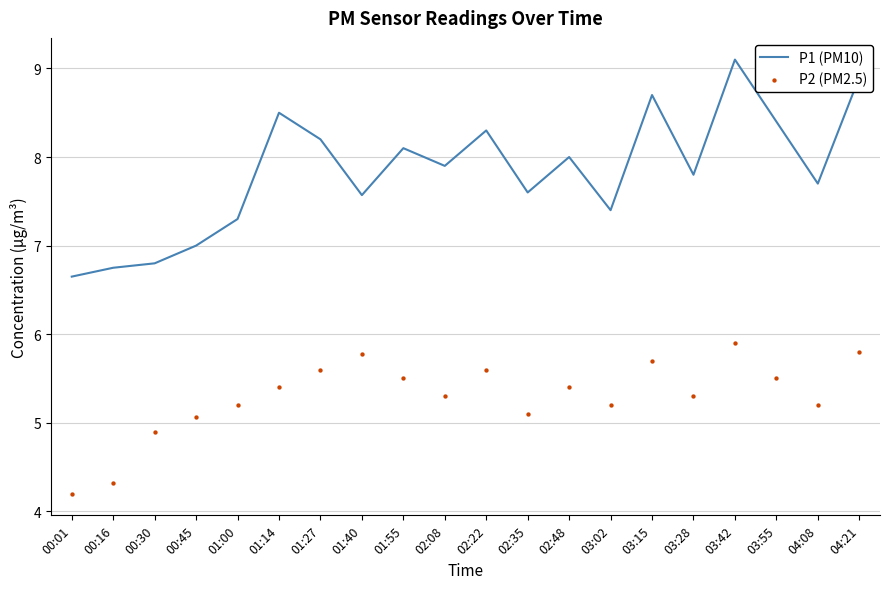

What are all the series names shown in the legend?

P1 (PM10), P2 (PM2.5)